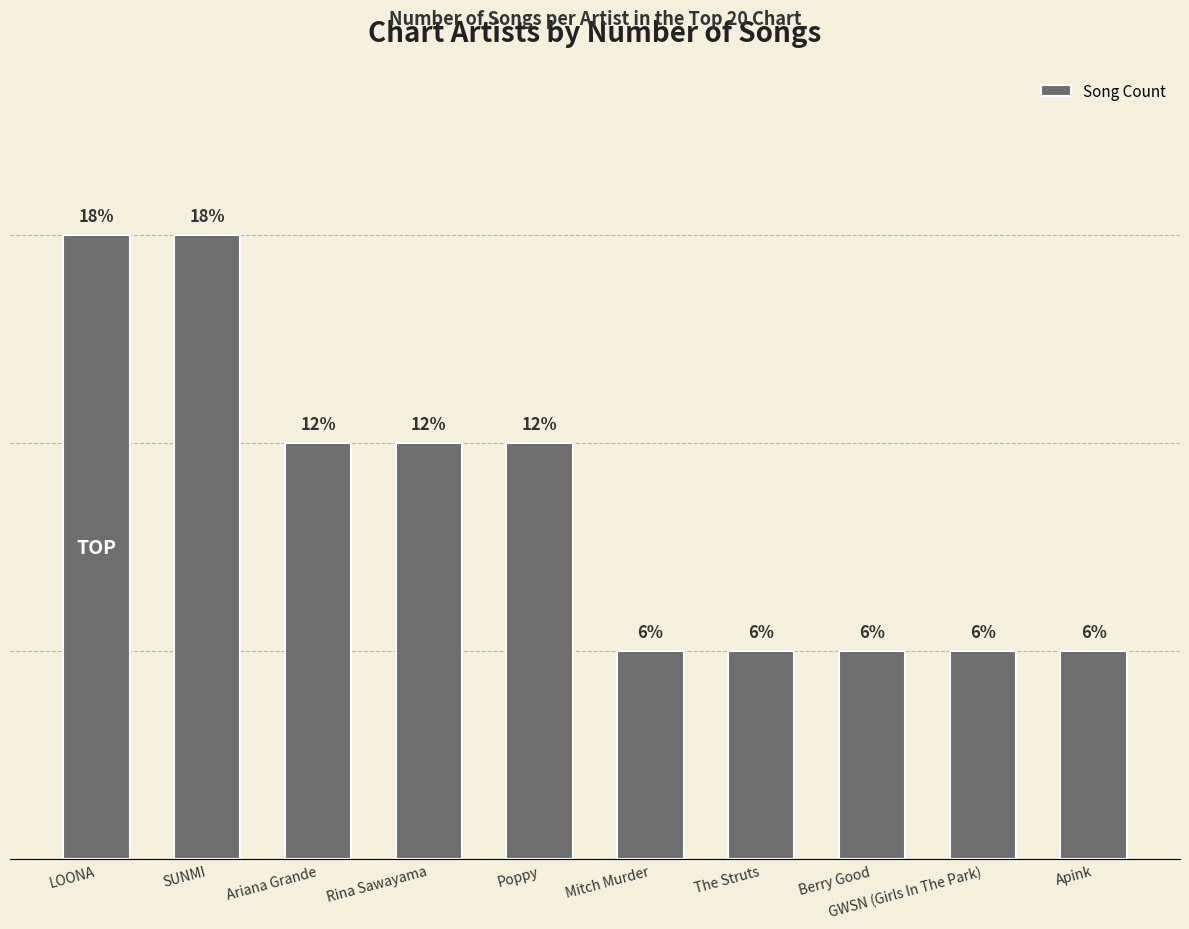

Which category has the highest value across all series?

LOONA